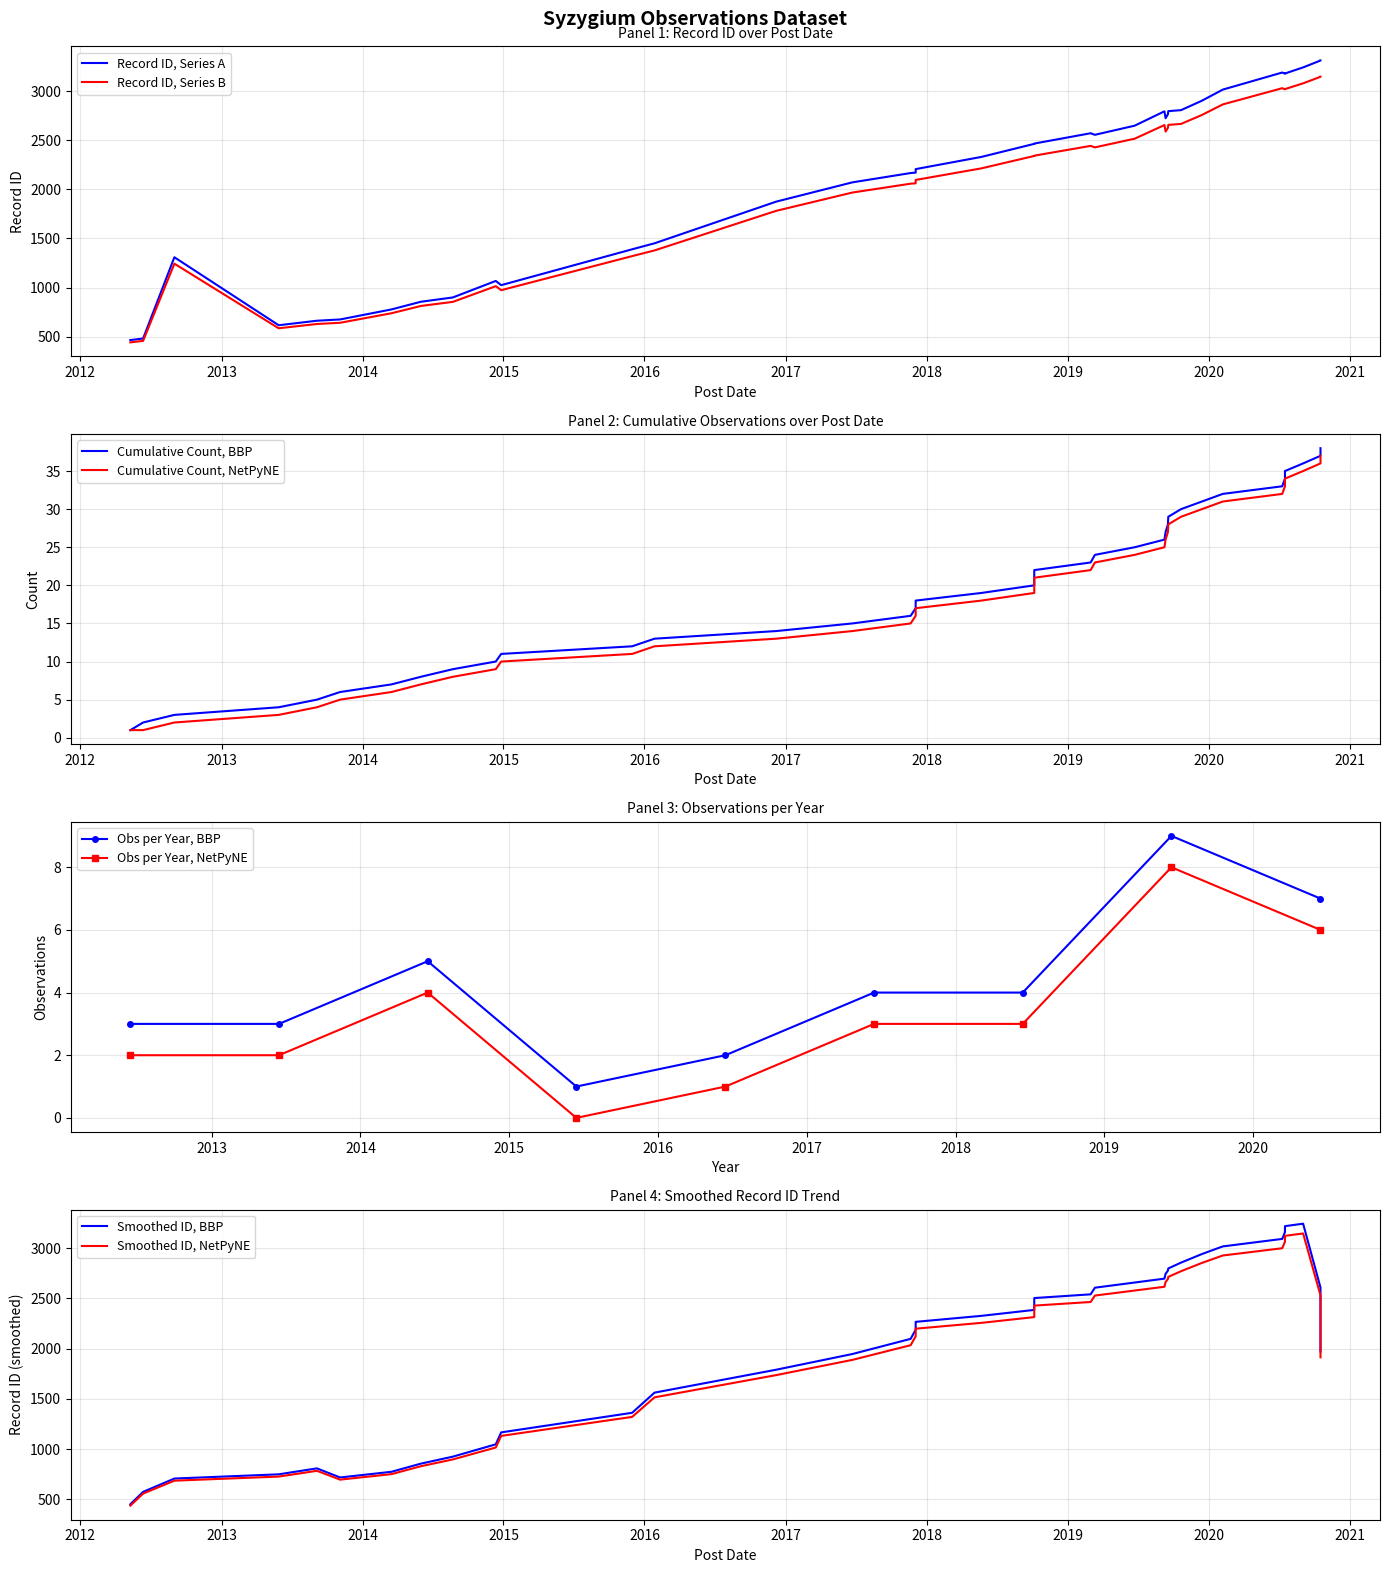

Does the chart have visible grid lines?

Yes